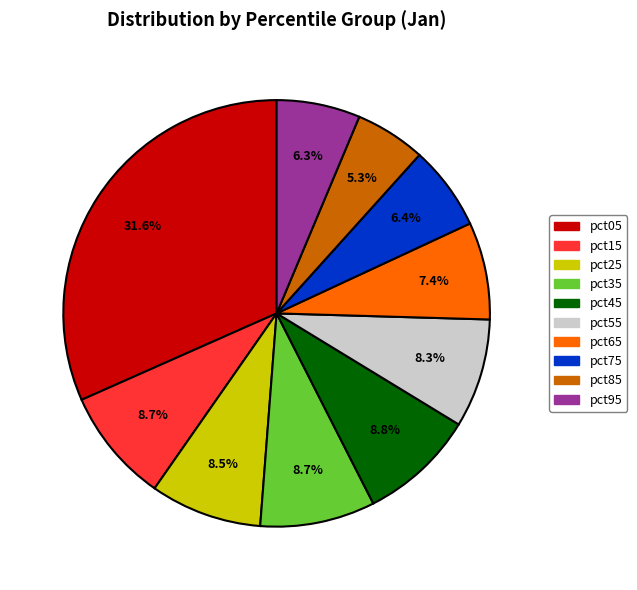

How much of the chart is everything except pct35?

91.3%